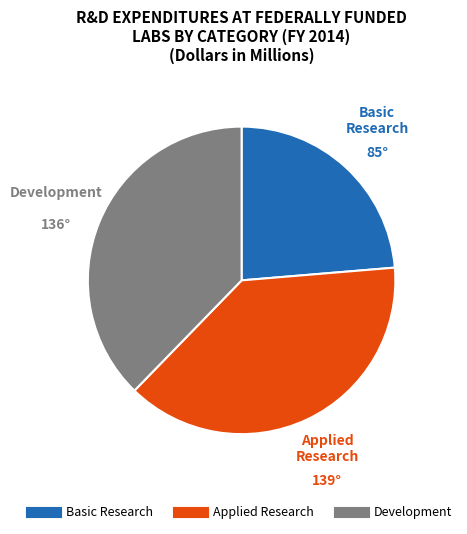

Rank the categories by value from highest to lowest.

Applied Research, Development, Basic Research